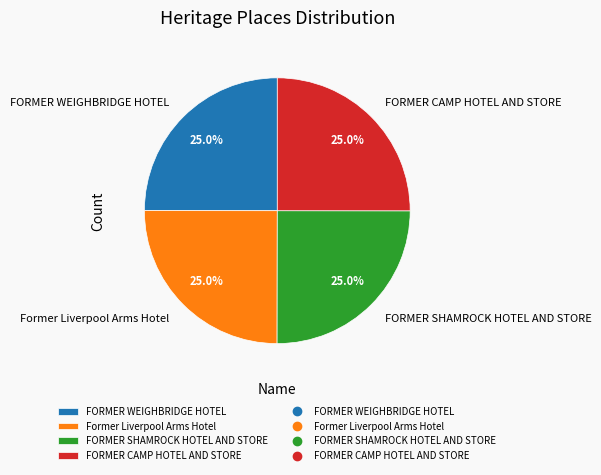

To the nearest percent, what percentage of the pie is FORMER SHAMROCK HOTEL AND STORE?

25%